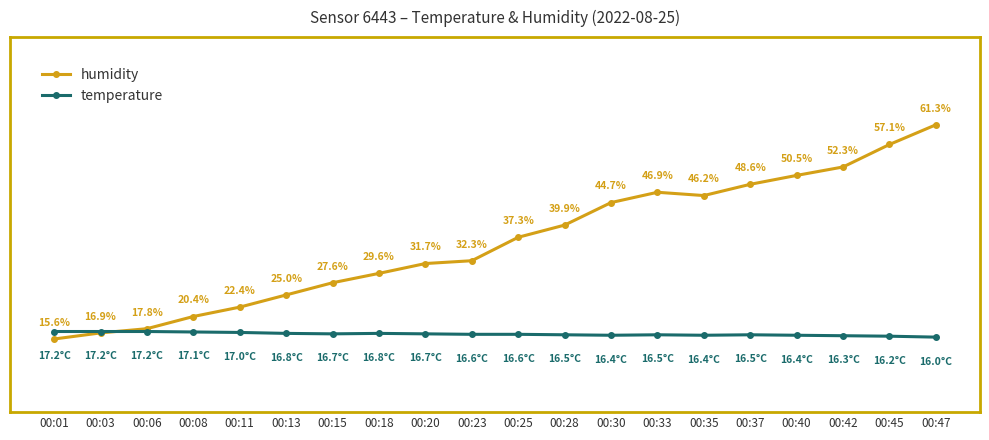

Which series has the largest total across all categories?

humidity